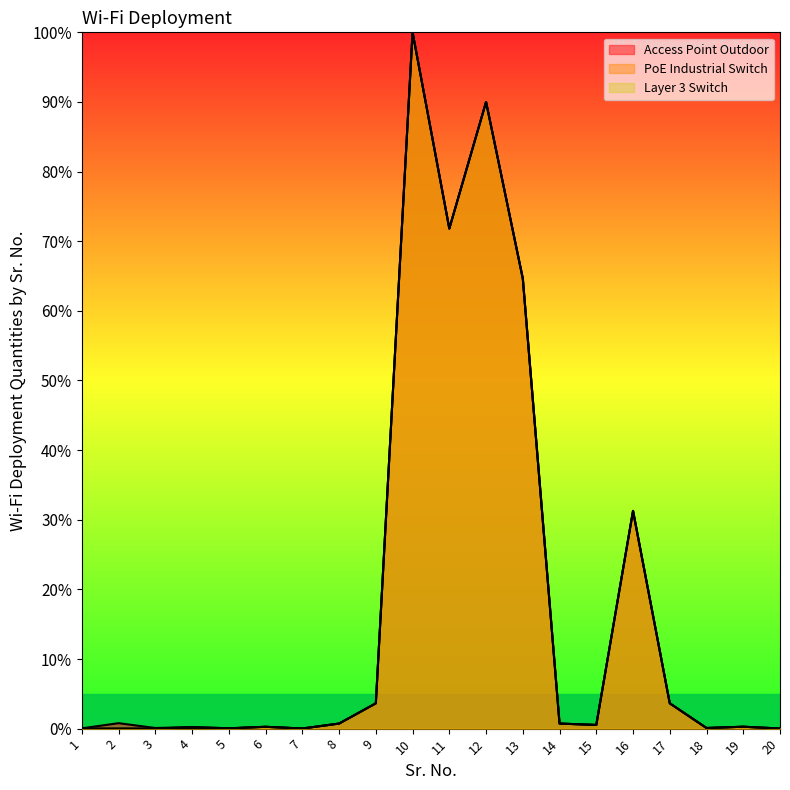

What is the average value of the Access Point Outdoor series?

18.4